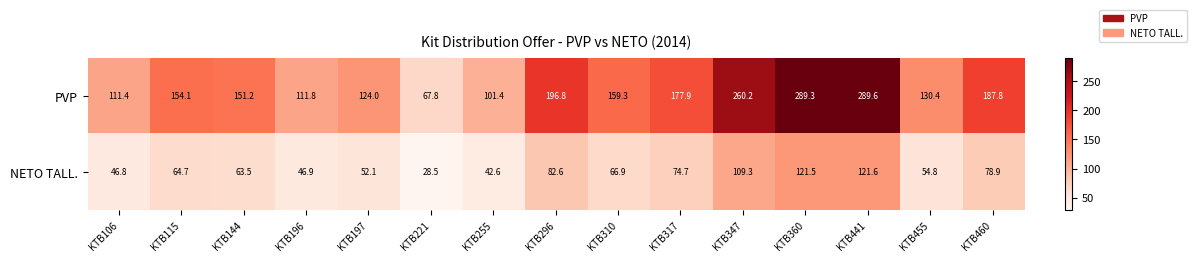

Between KTB196 and KTB317, which series saw the biggest shift?

PVP